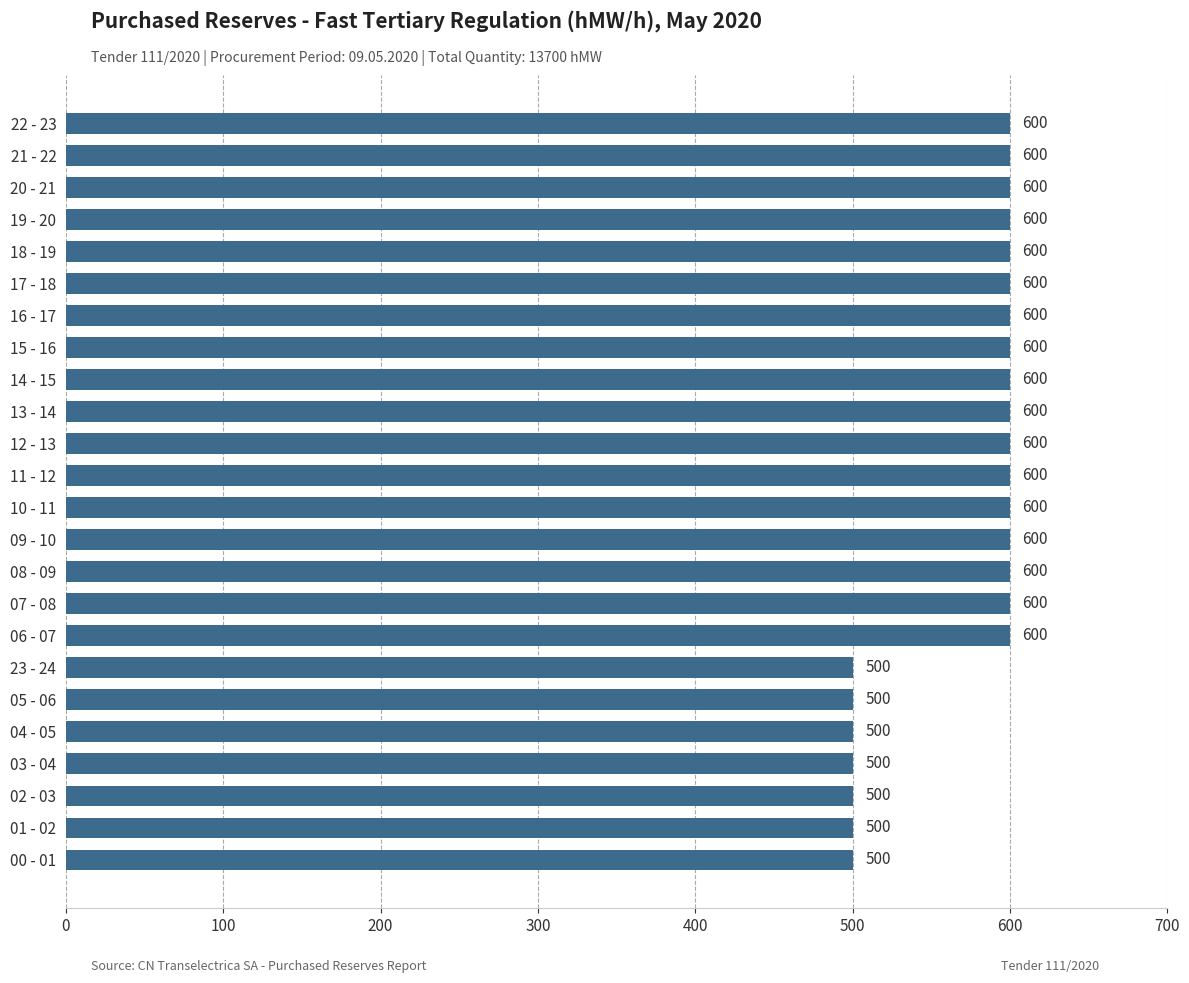

Reading bottom to top, transcribe all the data shown in this chart.

00 - 01=500	01 - 02=500	02 - 03=500	03 - 04=500	04 - 05=500	05 - 06=500	23 - 24=500	06 - 07=600	07 - 08=600	08 - 09=600	09 - 10=600	10 - 11=600	11 - 12=600	12 - 13=600	13 - 14=600	14 - 15=600	15 - 16=600	16 - 17=600	17 - 18=600	18 - 19=600	19 - 20=600	20 - 21=600	21 - 22=600	22 - 23=600